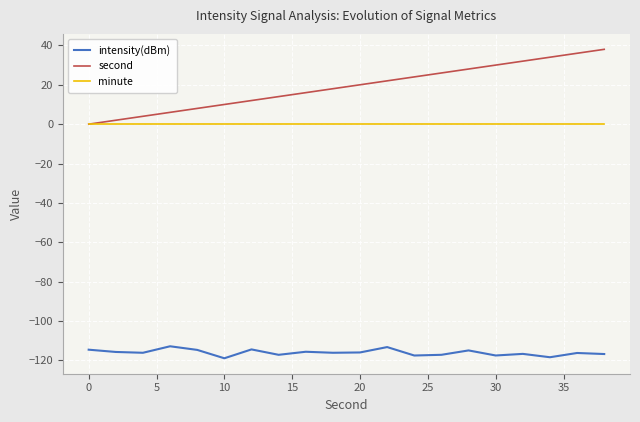

What is the smallest value displayed?

-118.9